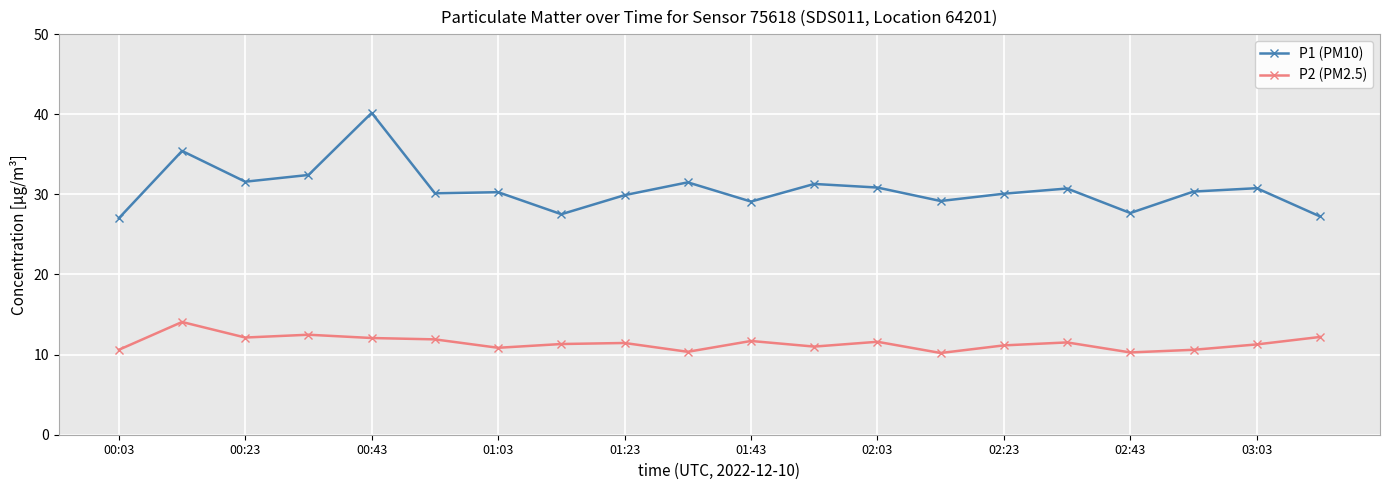

What is the difference between the second highest and minimum values in the P2 (PM2.5) series?

2.3